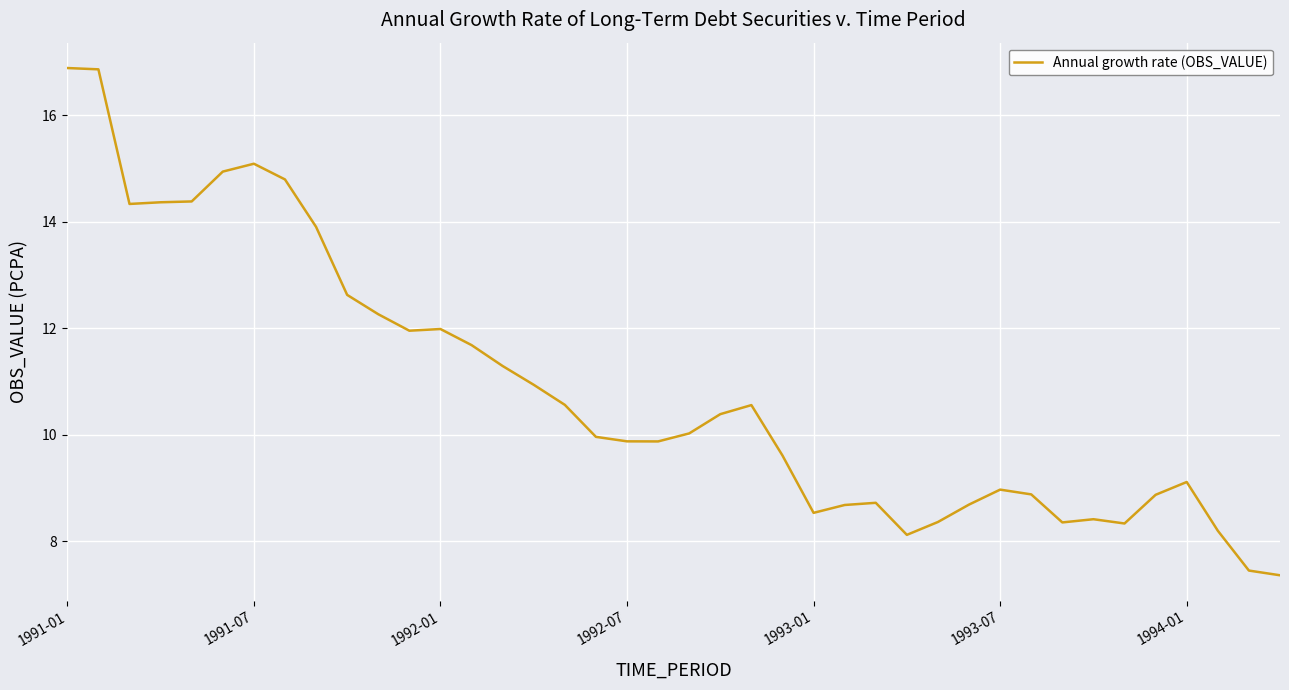

What is the maximum value shown in the chart?

16.9